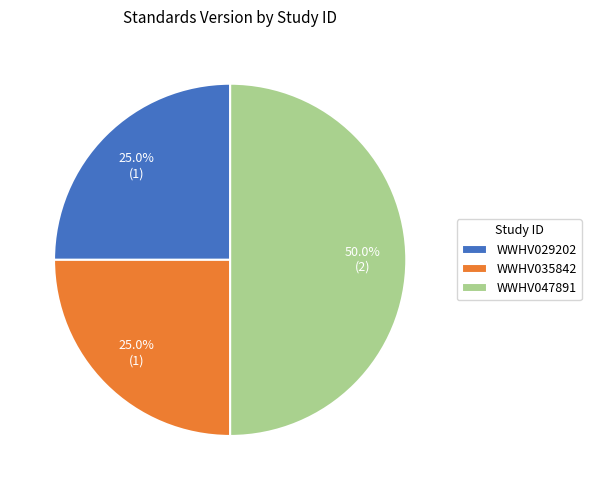

Count the number of slices in the pie.

3